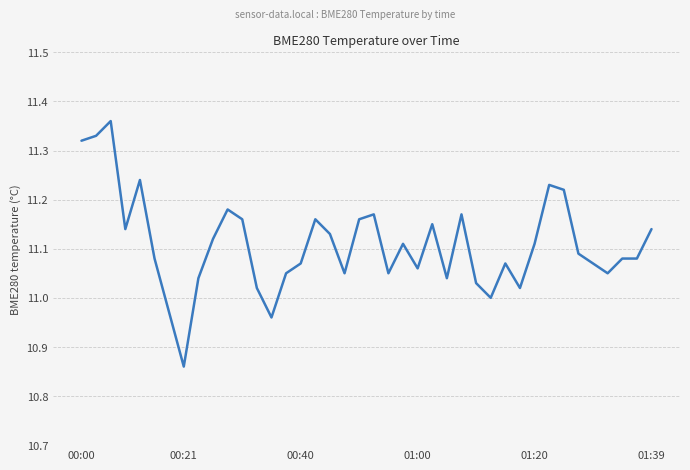

What is the difference between the maximum and minimum values?

0.5